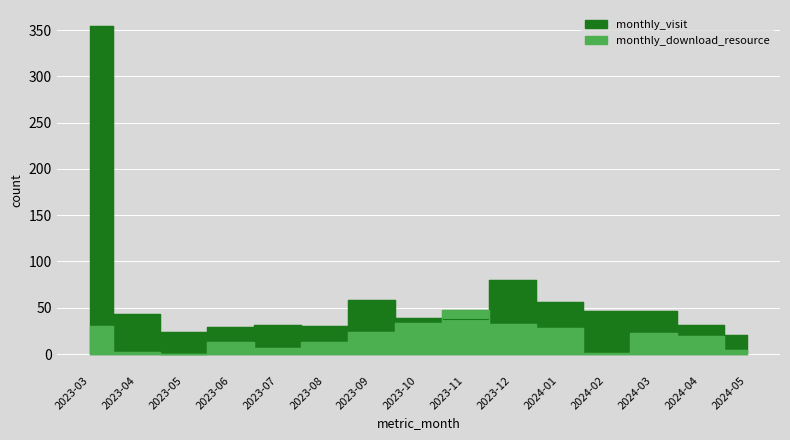

Which series has the widest spread of values?

monthly_visit